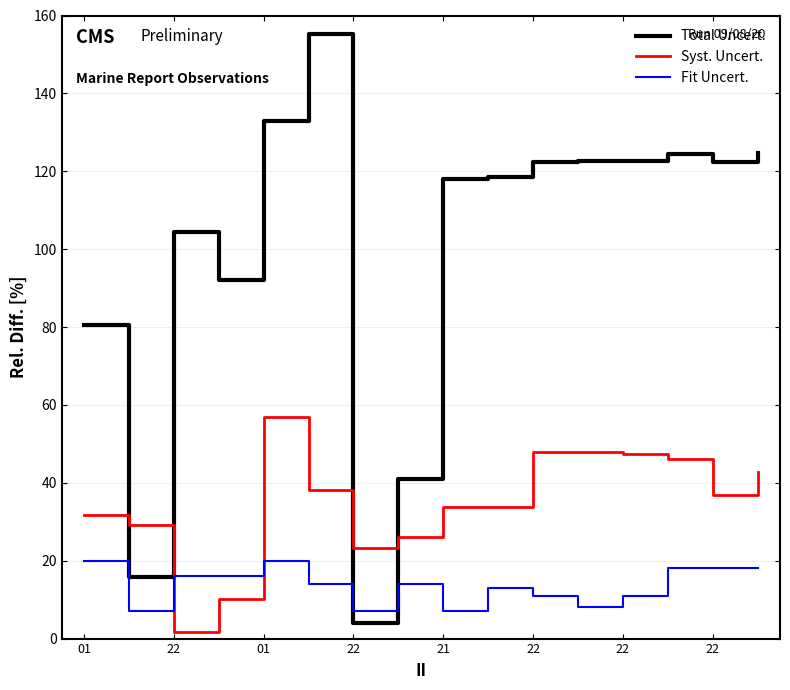

Is this an area chart (filled region under the line)?

No